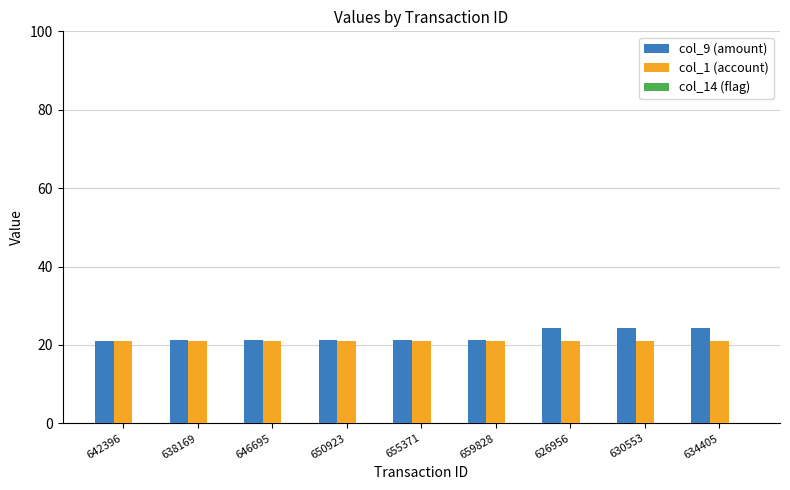

What is the greatest value displayed?

24.4